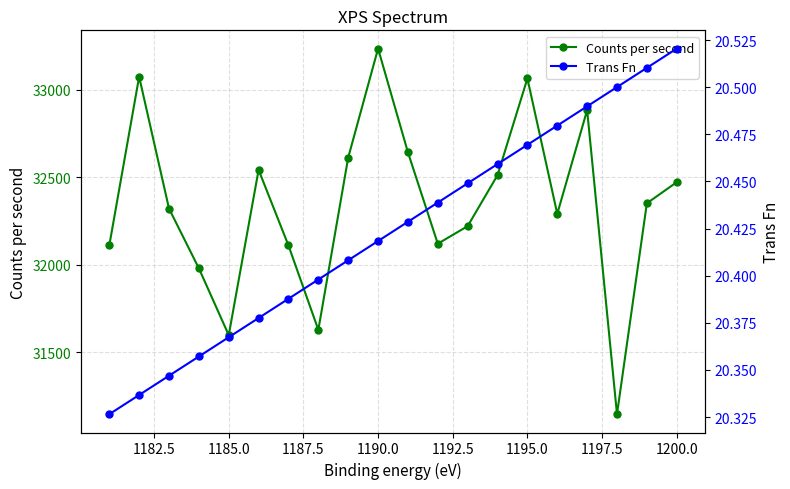

True or false: Trans Fn and Counts per second intersect in this chart.

False